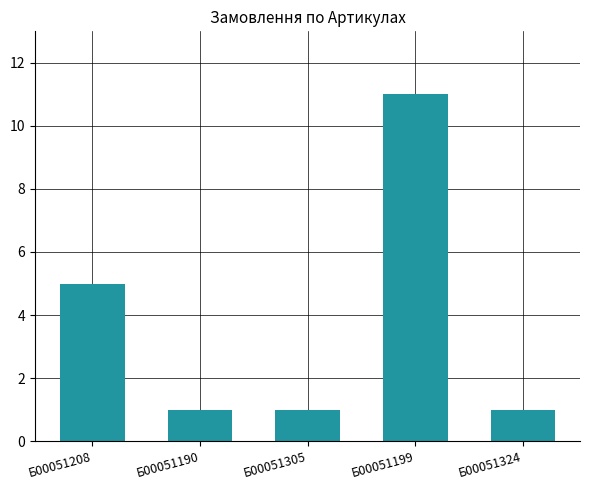

What is the average value?

4